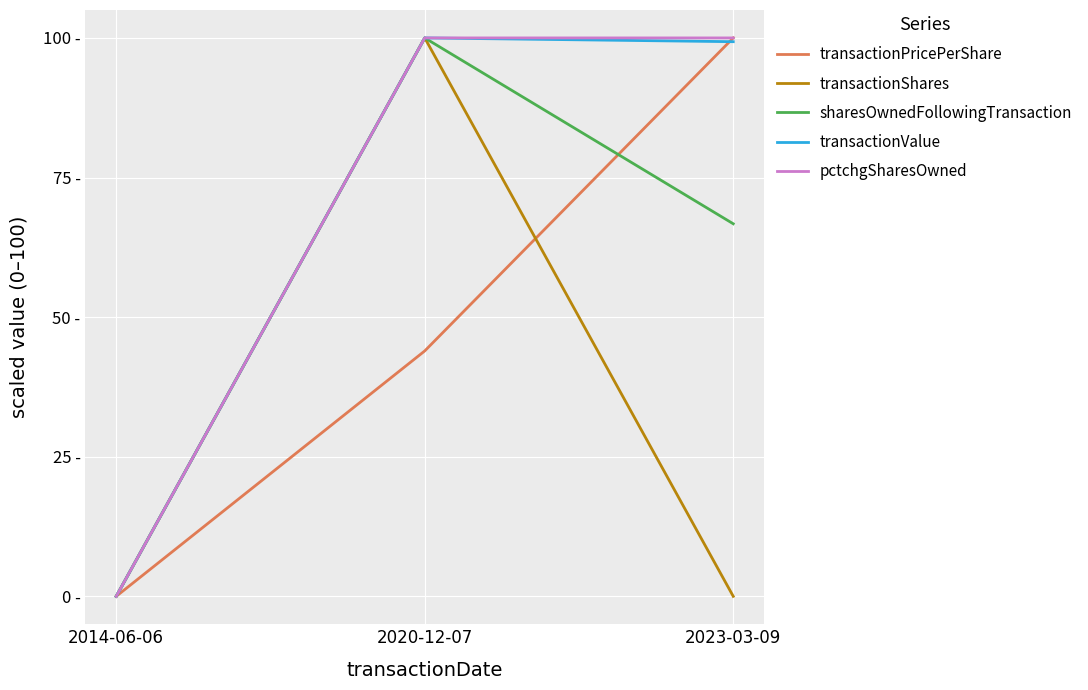

Which series changed the most between 2014-06-06 and 2020-12-07?

transactionShares